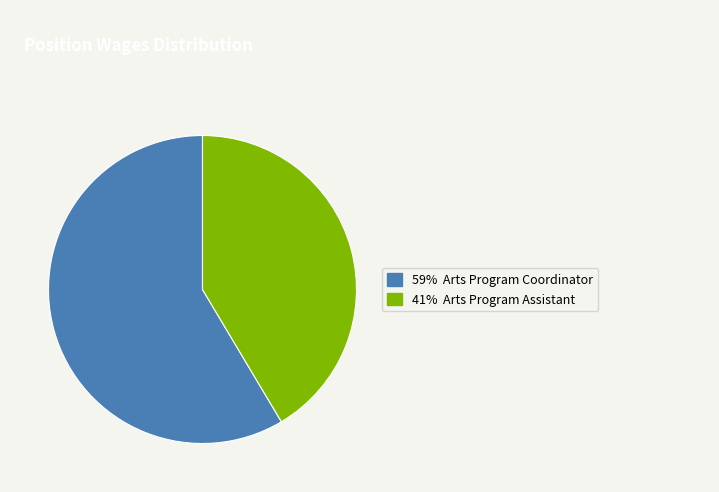

Is there a majority slice in this chart?

Yes